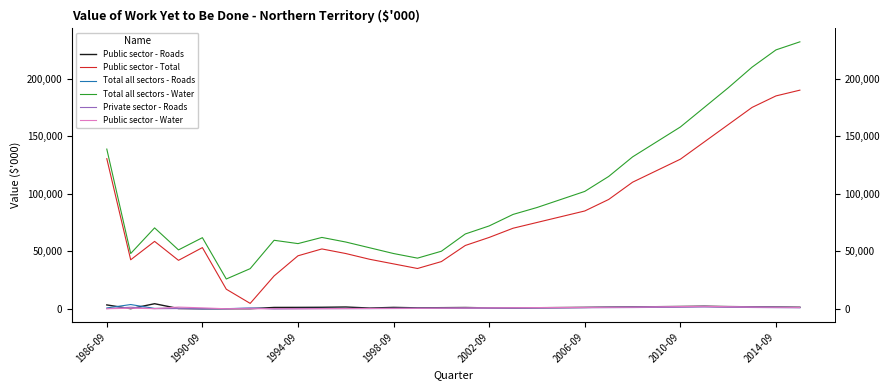

Rank the series by their maximum value, from highest to lowest.

Total all sectors - Water, Public sector - Total, Public sector - Roads, Total all sectors - Roads, Public sector - Water, Private sector - Roads